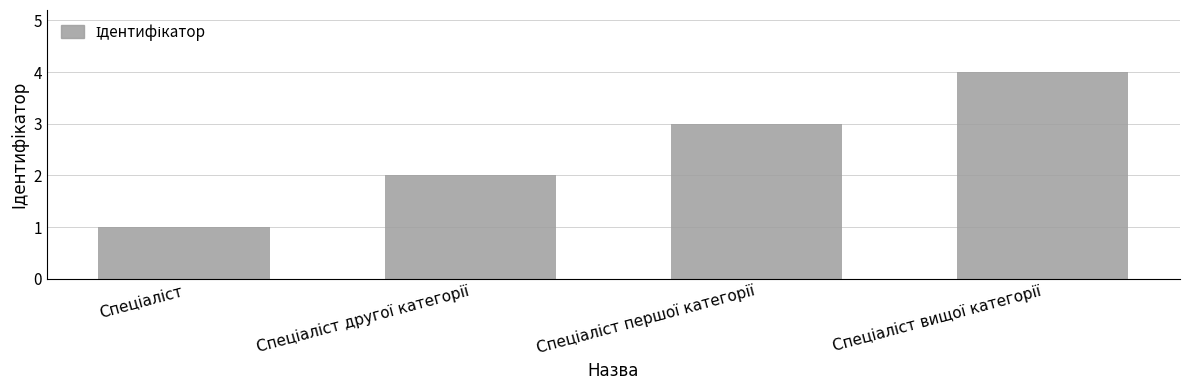

What is the difference between the maximum and minimum values?

3